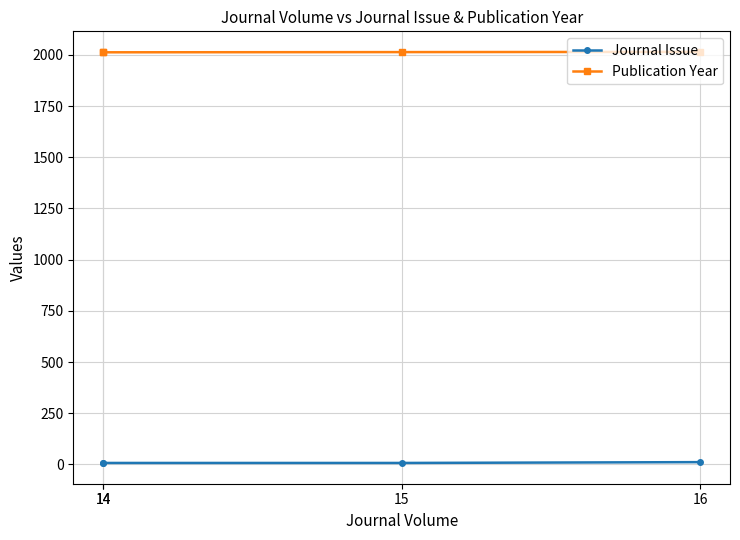

Rank the categories by Publication Year value from highest to lowest.

16, 15, 14, 14